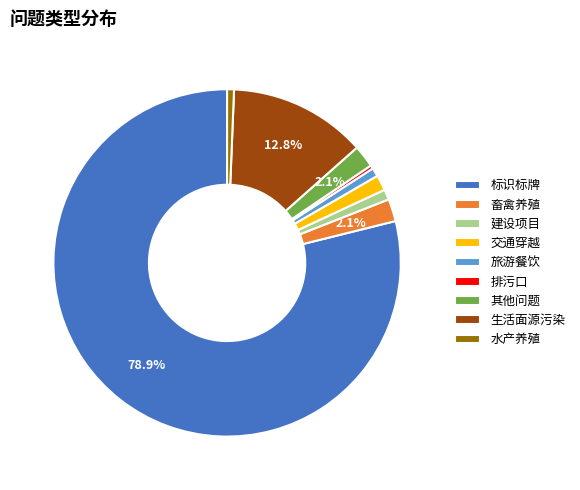

How many slices are in this pie chart?

9